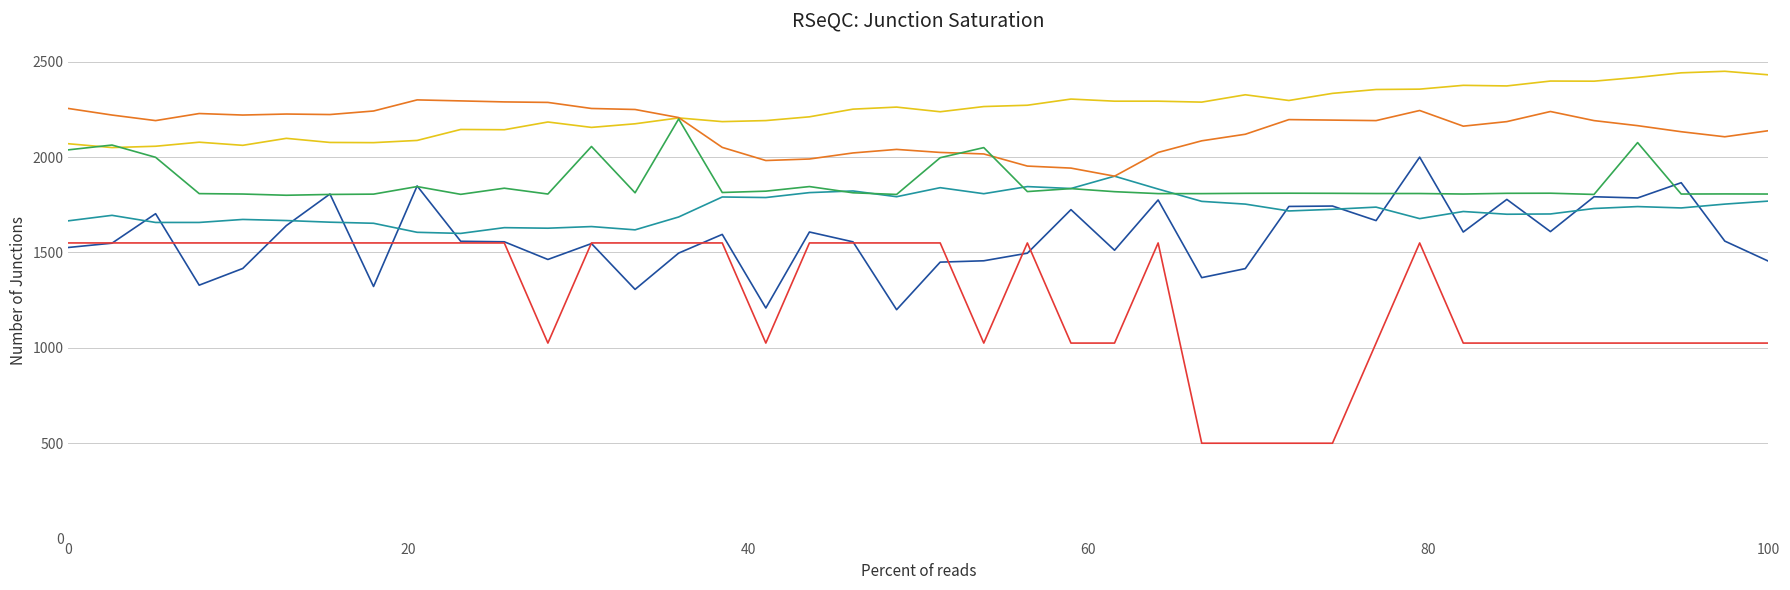

What is the maximum value shown in the chart?

2450.0